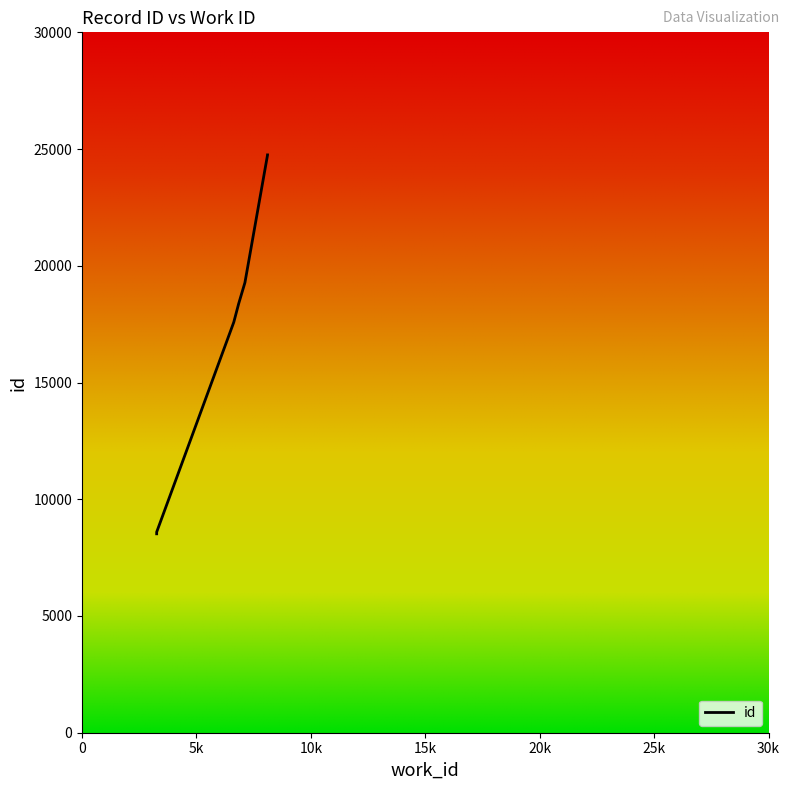

True or false: the data has more than 0 interior local peaks.

False